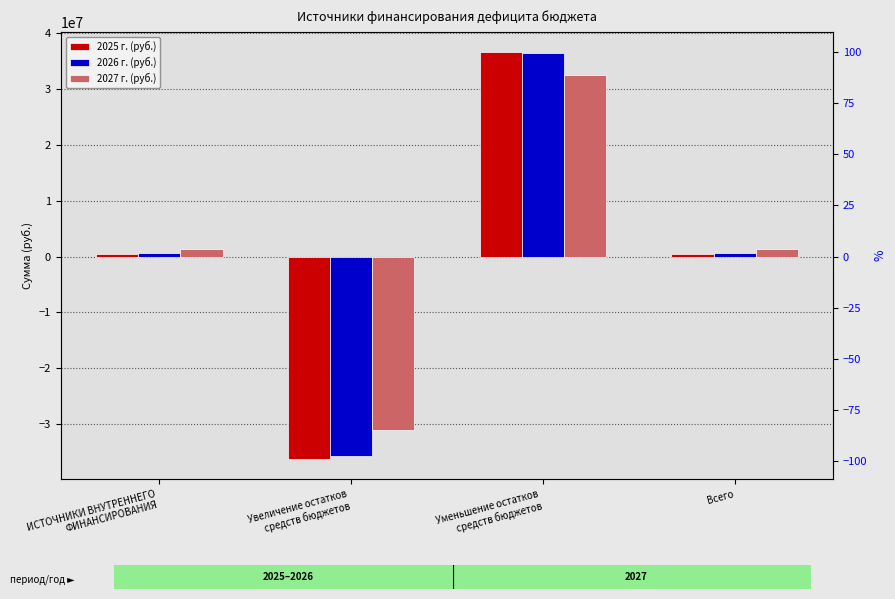

True or false: 2027 г. (руб.) has a value of 1361900.0 at Всего.

True